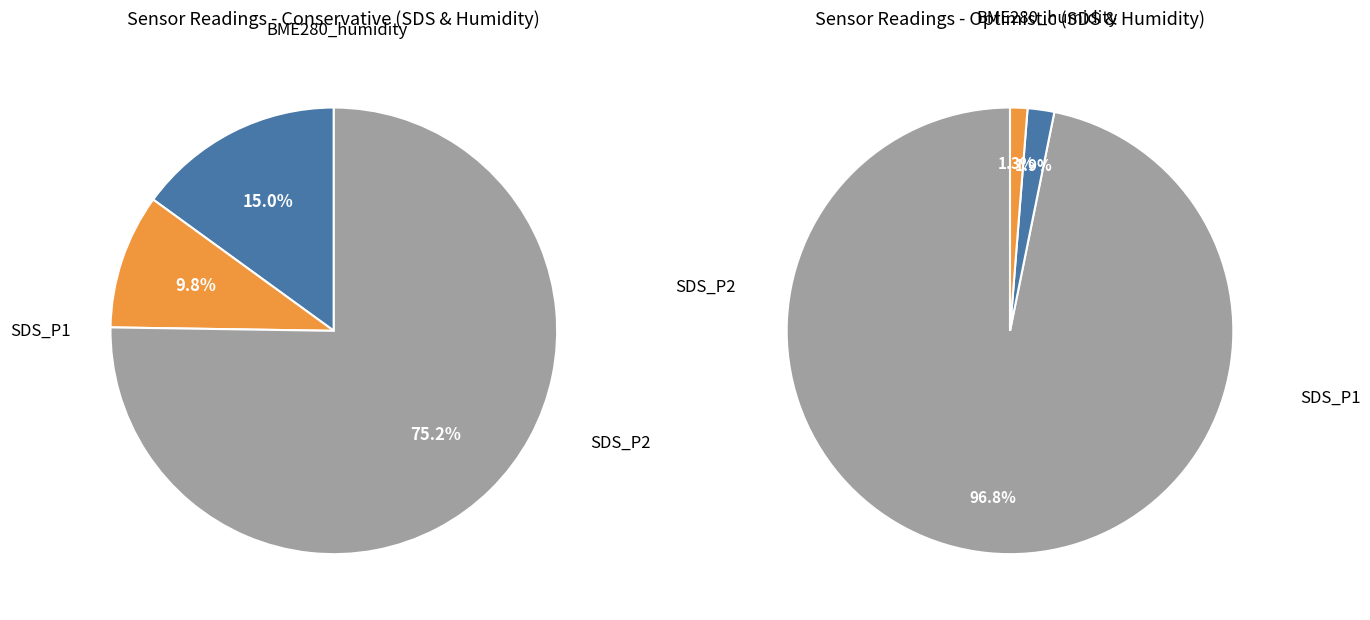

Which has a higher value, 25 or 21?

25